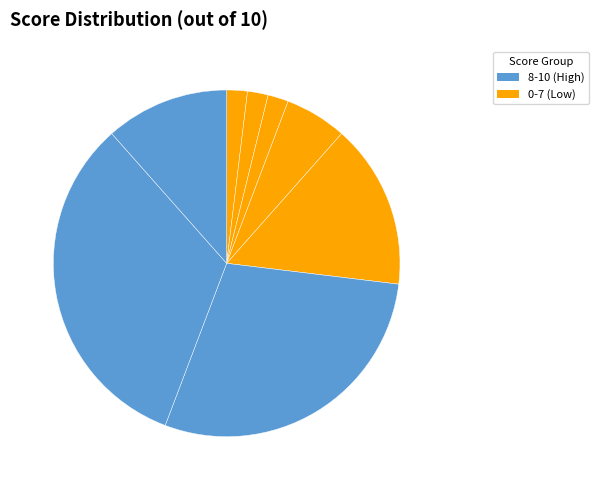

Which slice is the smallest?

2